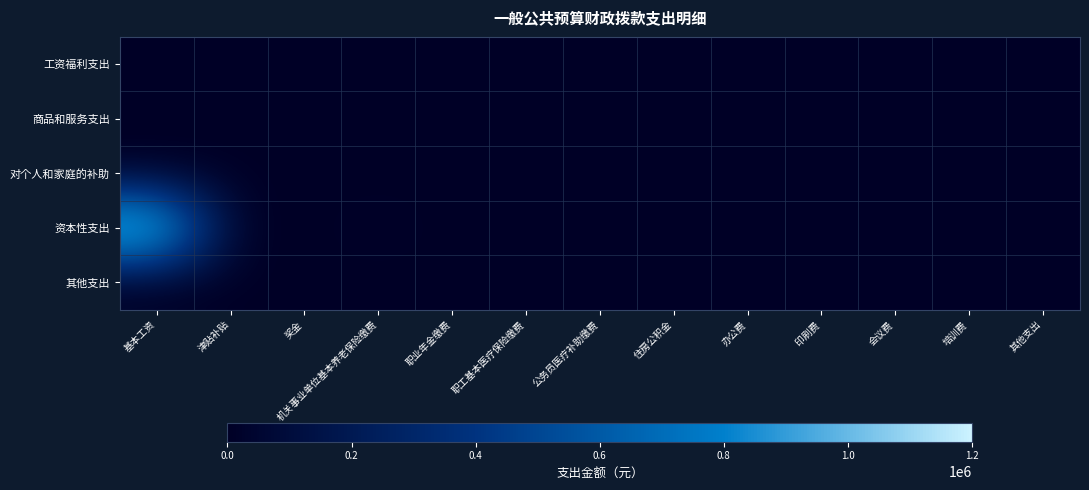

Rank the series at 其他支出 from highest to lowest value.

工资福利支出, 商品和服务支出, 对个人和家庭的补助, 资本性支出, 其他支出